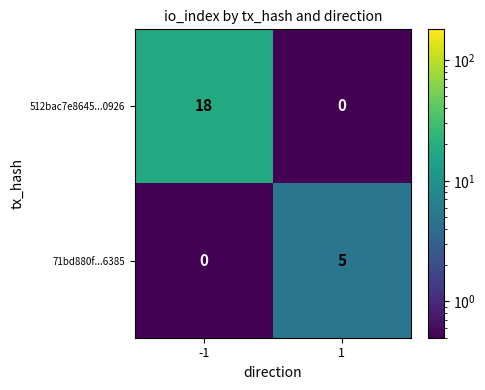

What is the approximate value of 71bd880f...6385 at 1?

5